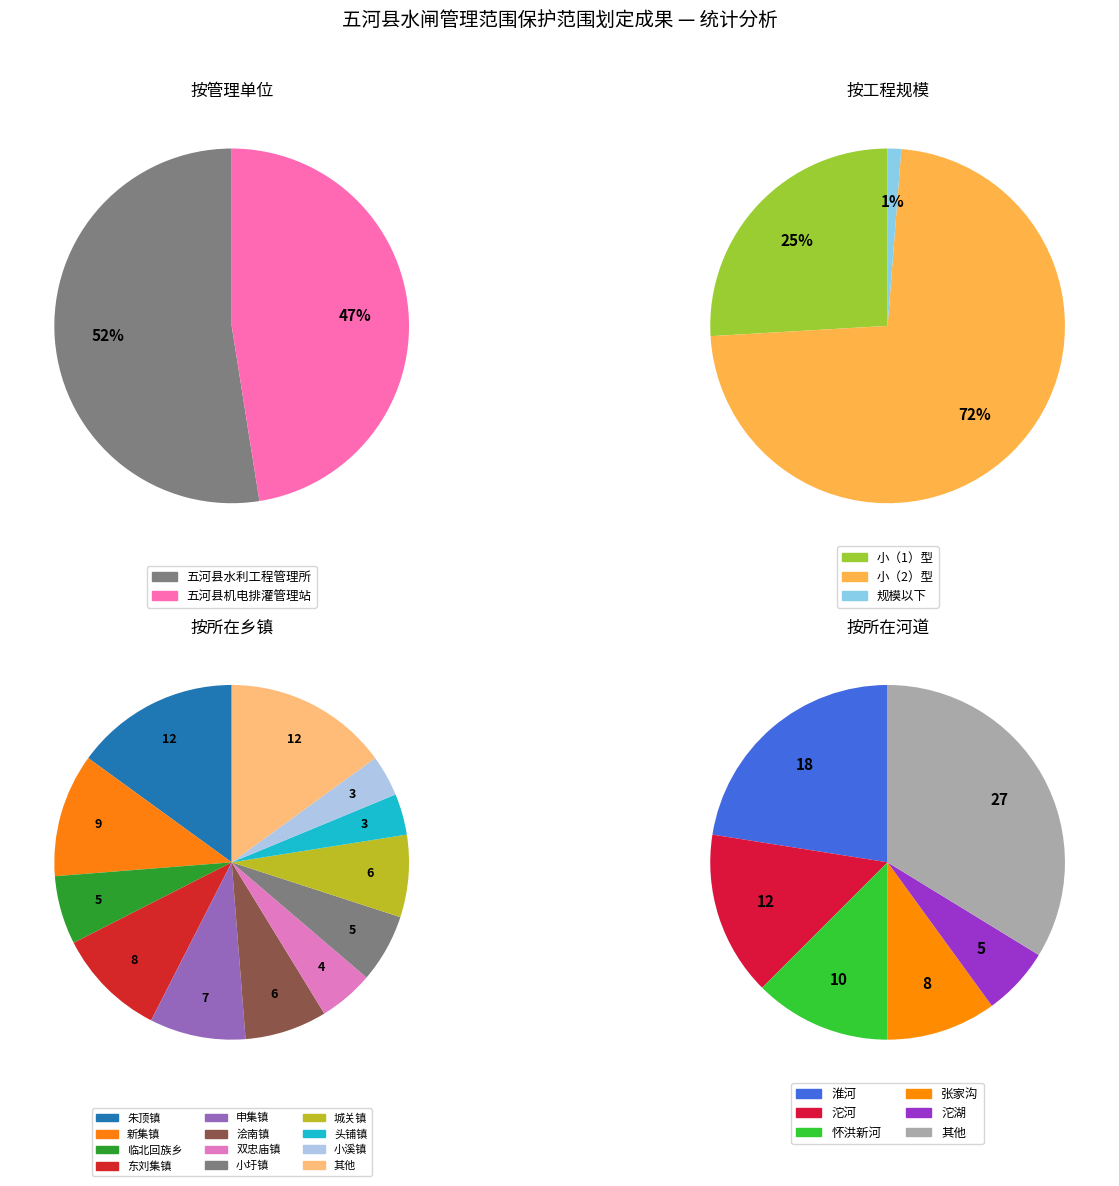

Does 五河县机电排灌管理站 represent more than half of the total?

No